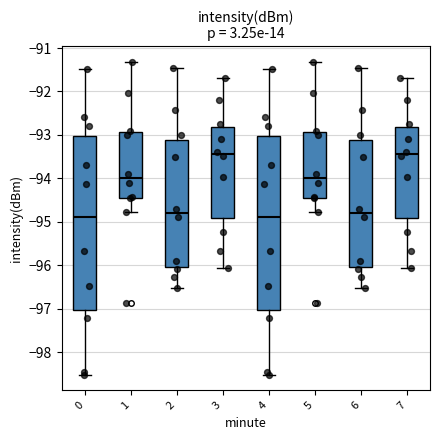

Where does the upper whisker of the box at x = 6 end on the y-axis? The values are not printed on the chart, so give them approximately, as read against the axis.

-91.4